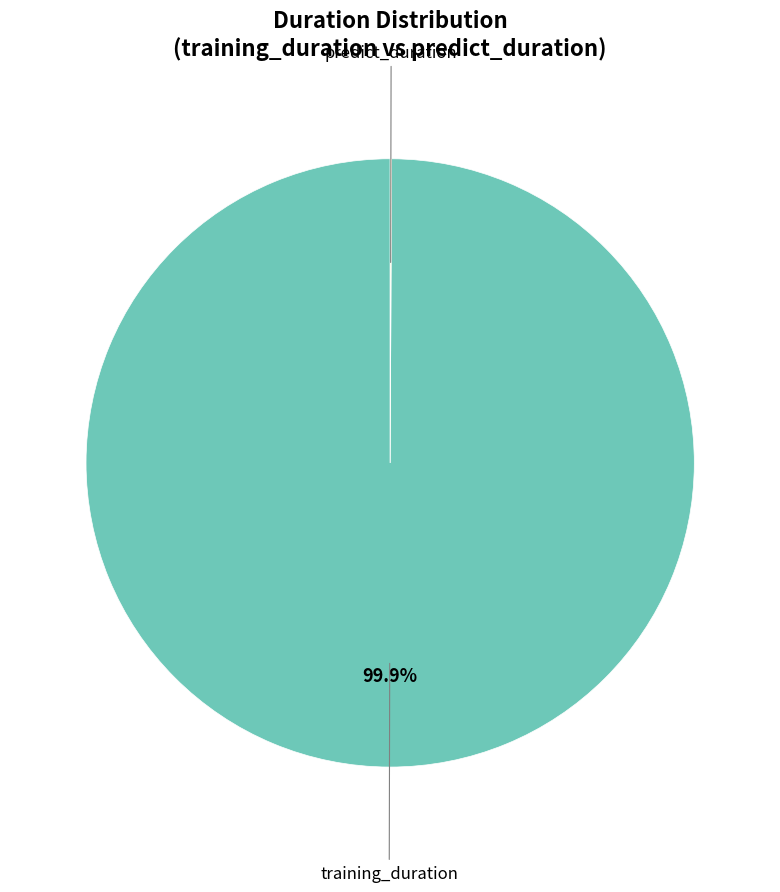

Does any single category account for the majority?

Yes